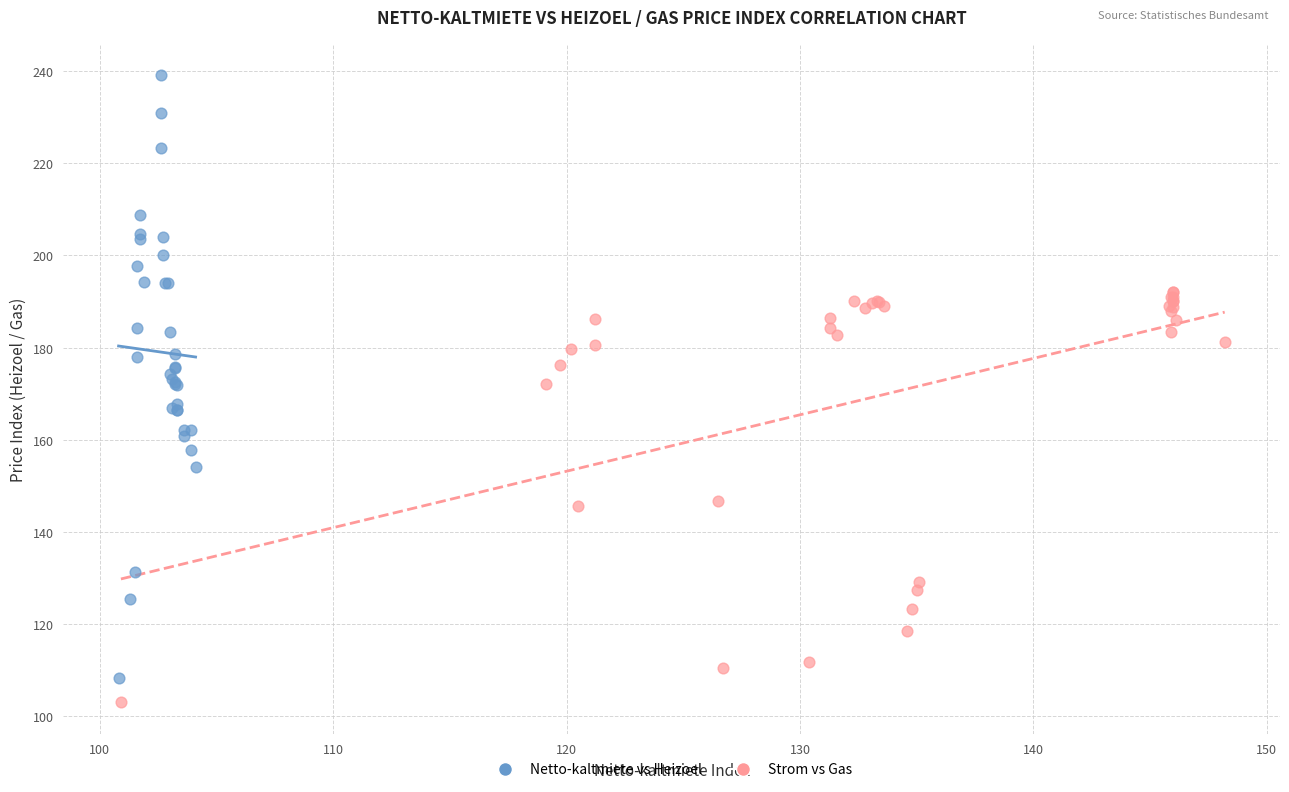

Which series contains the highest Y value?

Netto-kaltmiete vs Heizoel